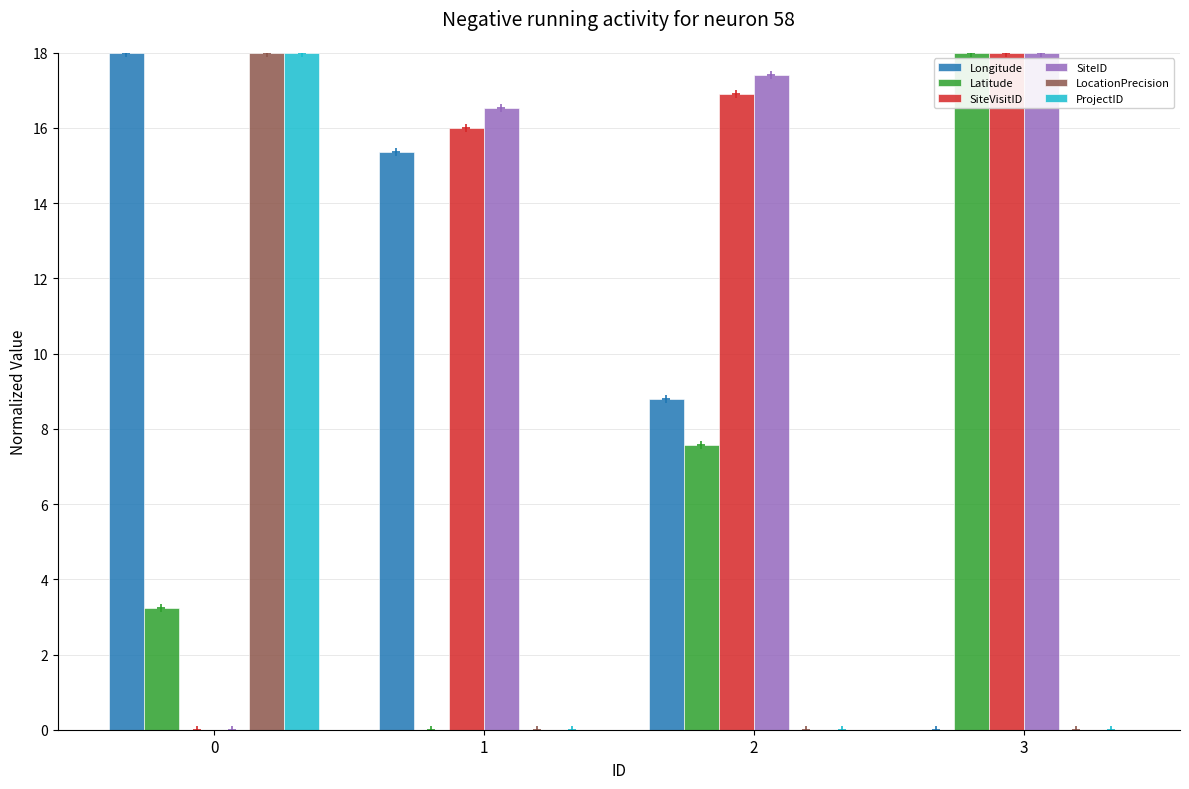

Reading left to right, what are all the values shown in this chart?

Longitude: 0=18.0	1=15.4	2=8.8	3=0.0
Latitude: 0=3.2	1=0.0	2=7.6	3=18.0
SiteVisitID: 0=0.0	1=16.0	2=16.9	3=18.0
SiteID: 0=0.0	1=16.5	2=17.4	3=18.0
LocationPrecision: 0=18.0	1=0.0	2=0.0	3=0.0
ProjectID: 0=18.0	1=0.0	2=0.0	3=0.0